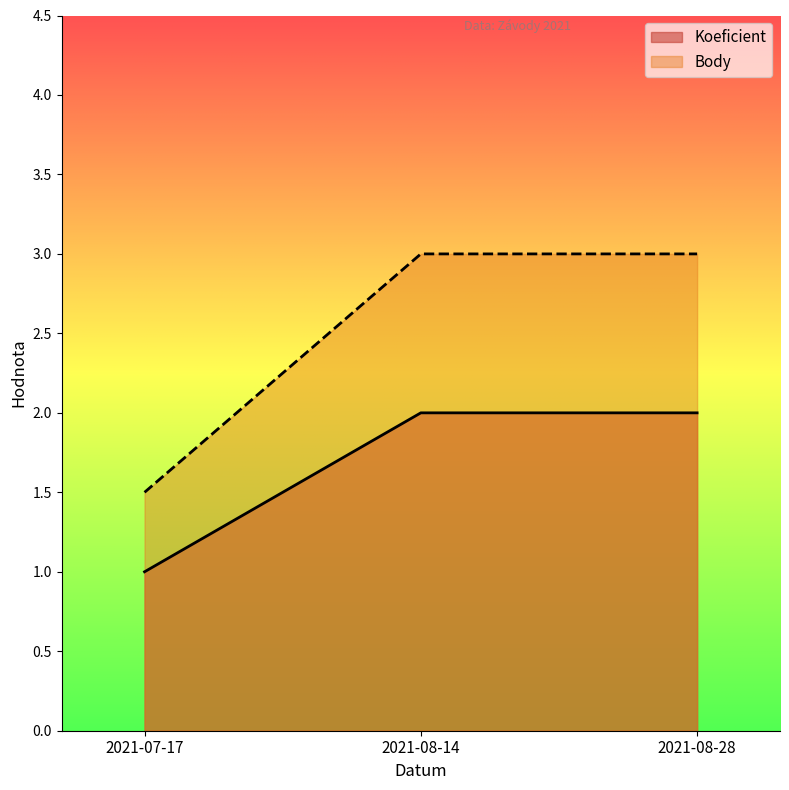

Reading right to left, what are all the values shown in this chart?

Koeficient: 2021-08-28=2.0	2021-08-14=2.0	2021-07-17=1.0
Body: 2021-08-28=3.0	2021-08-14=3.0	2021-07-17=1.5